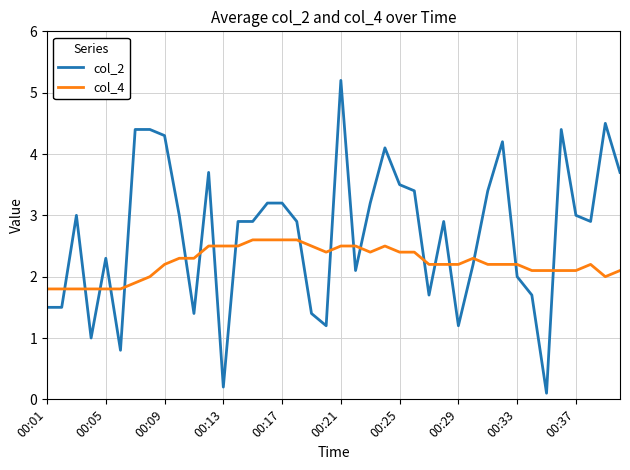

How many series are shown in this chart?

2